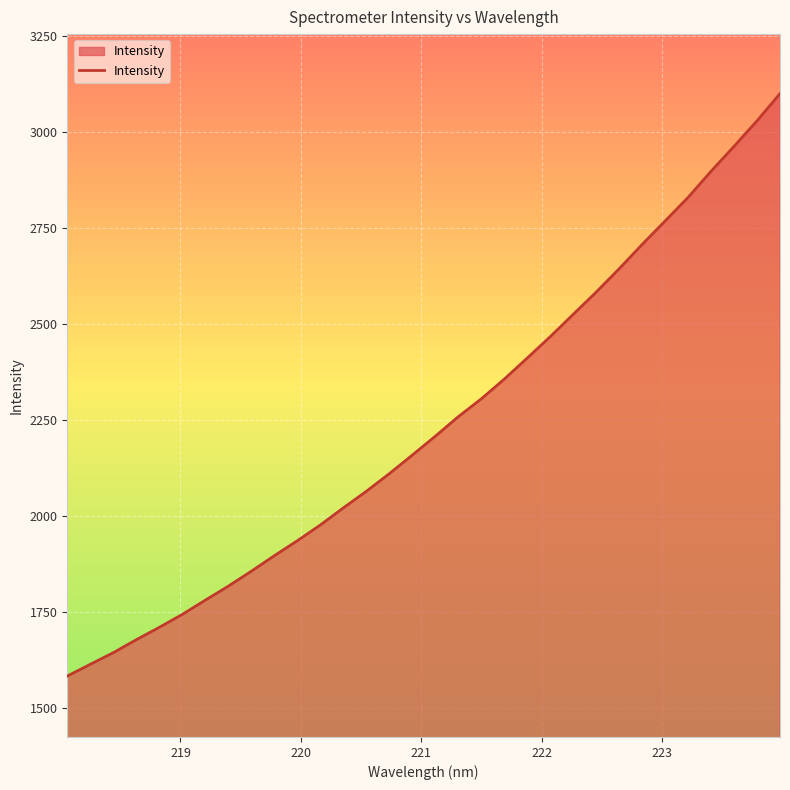

How many distinct data groups are displayed?

1